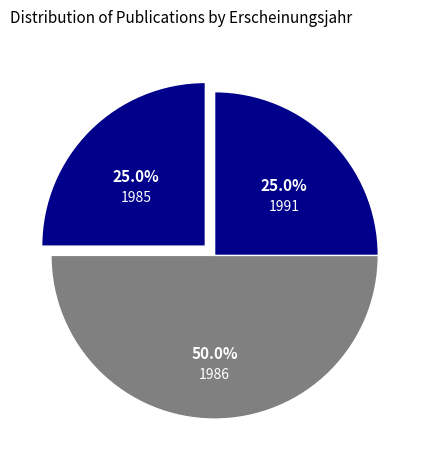

Approximately how many times larger is the value at 1985 compared to 1986?

0.5